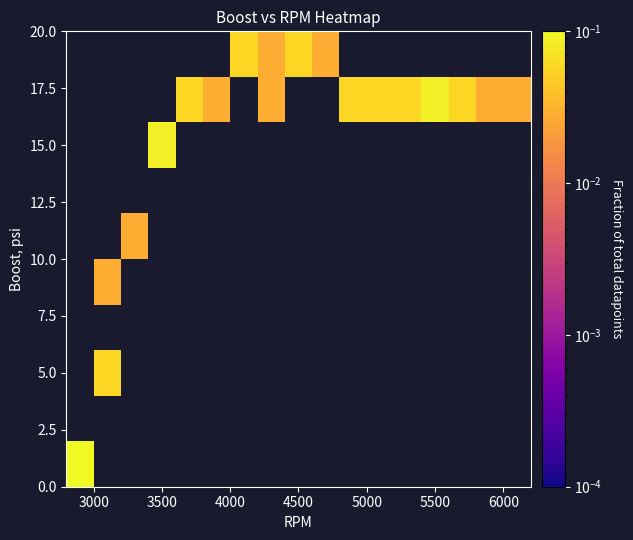

What is the maximum value shown in the chart?

0.1